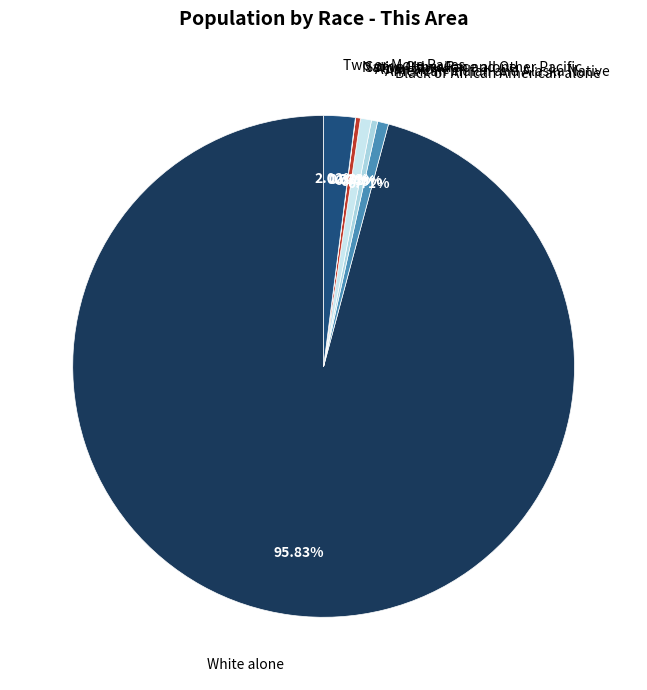

Which category has the biggest portion of the pie?

White alone